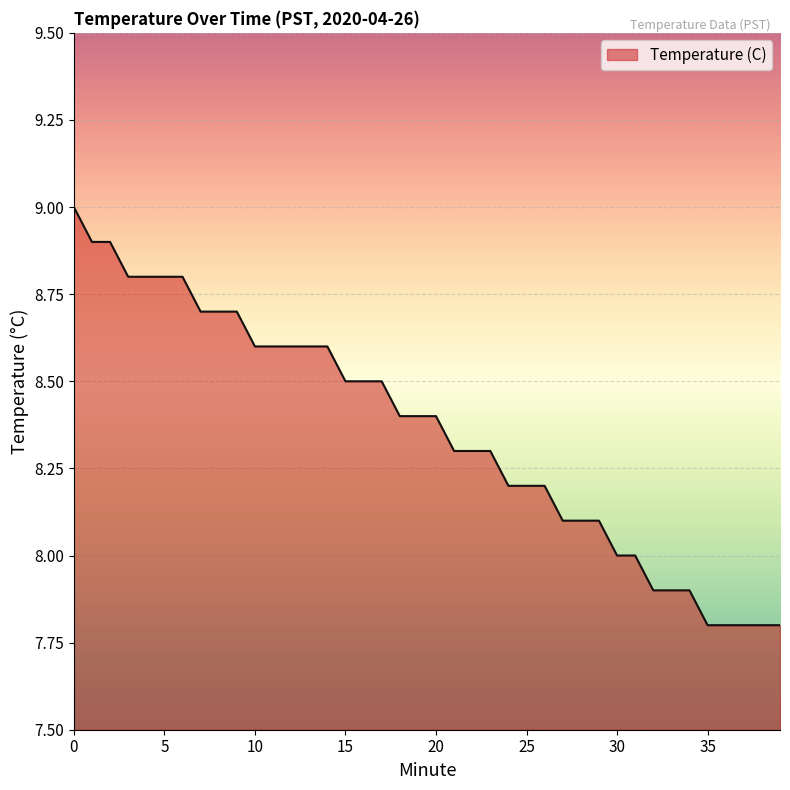

What is the smallest value displayed?

7.8